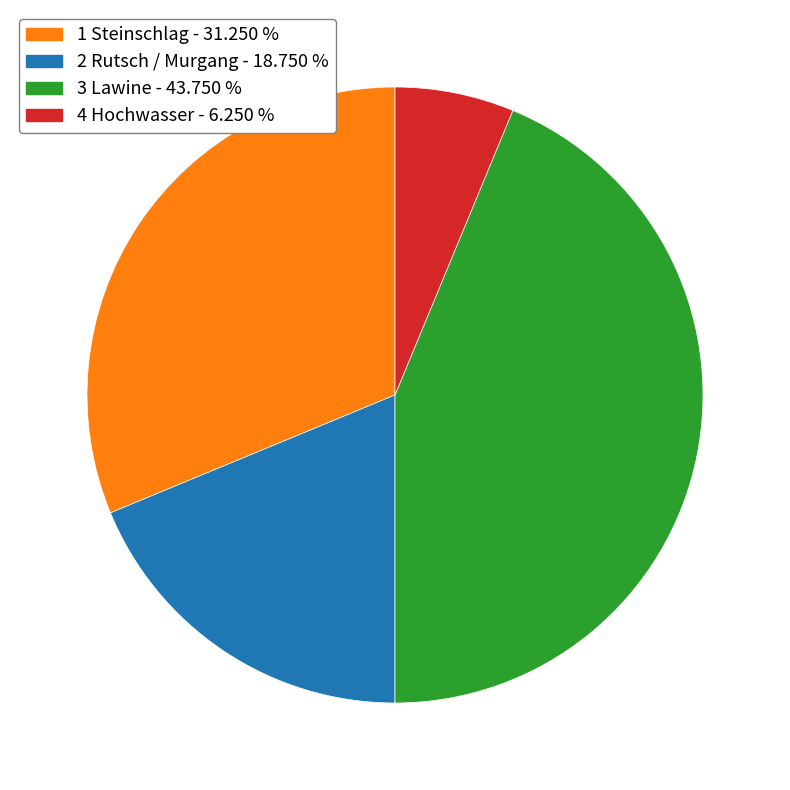

Does 2 Rutsch / Murgang - 18.750 % represent more than half of the total?

No